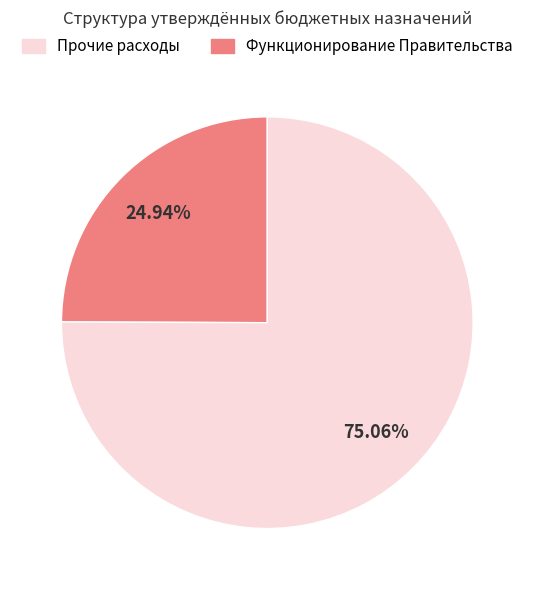

How many segments does this pie chart have?

2